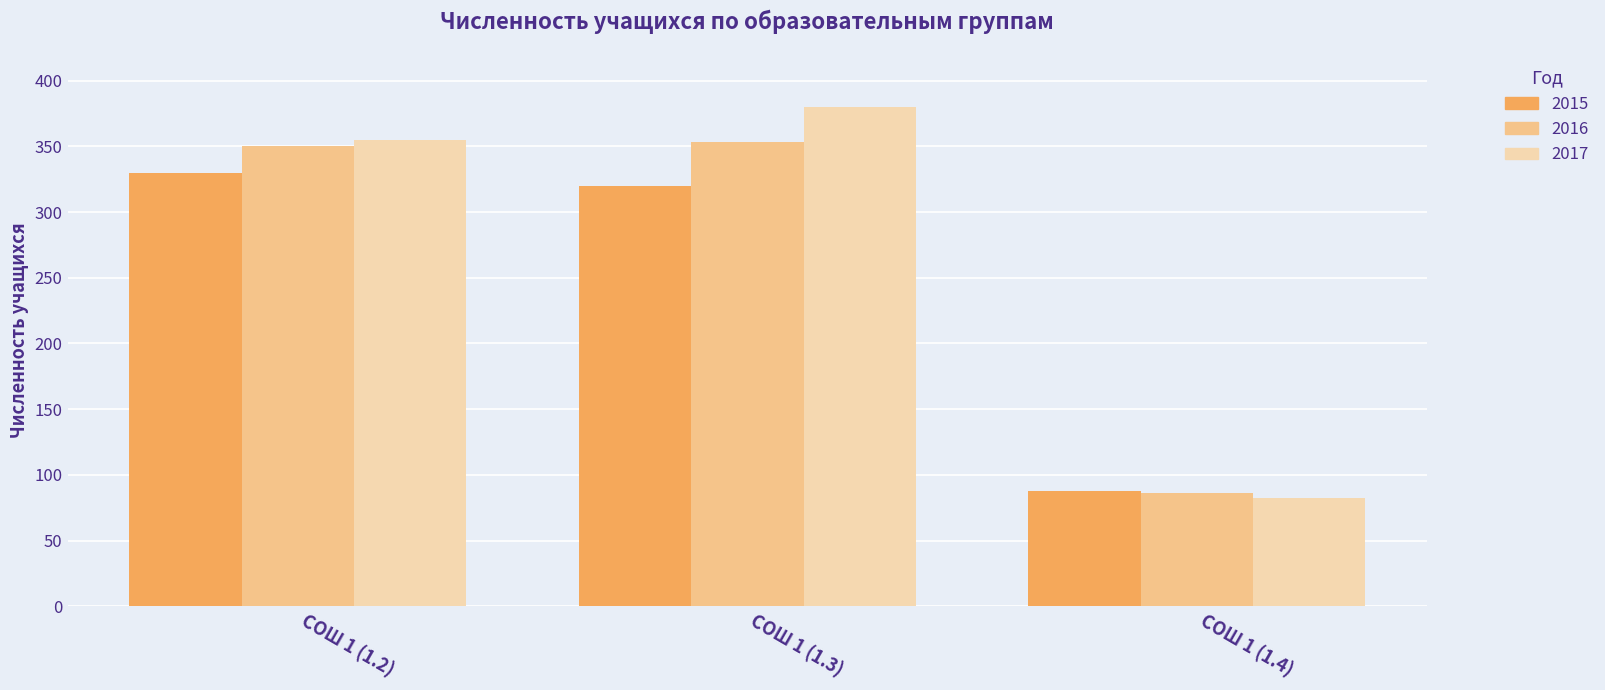

Does the chart contain stacked bars?

No